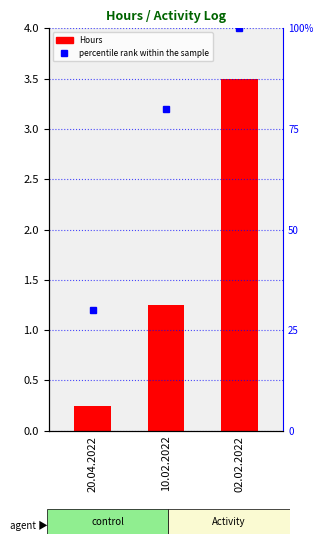

Is it true that the value at 20.04.2022 is 0.2?

True